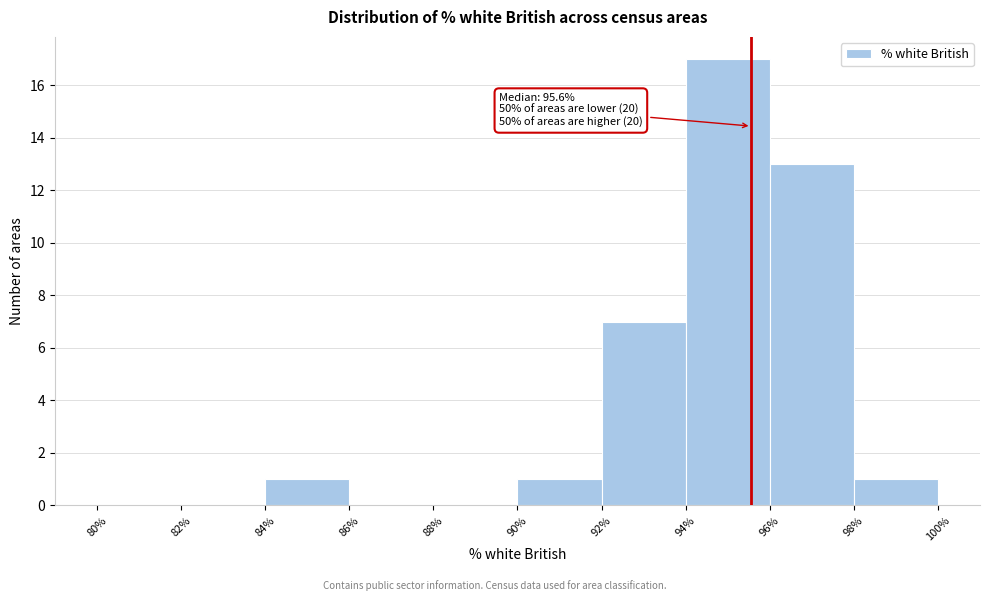

Over which range of the x-axis is the bar tallest?

94% to 96%